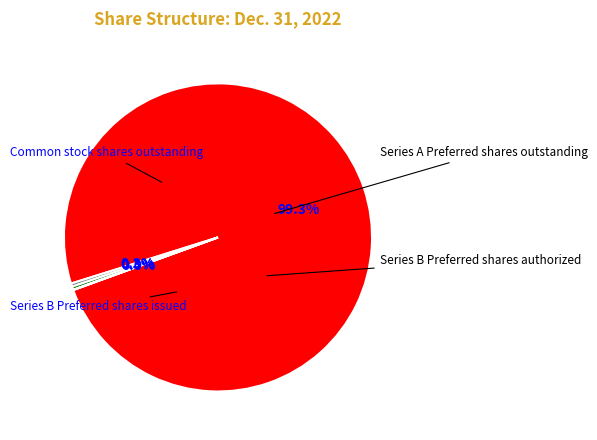

How much of the chart is everything except Series A Preferred shares outstanding?

99.7%